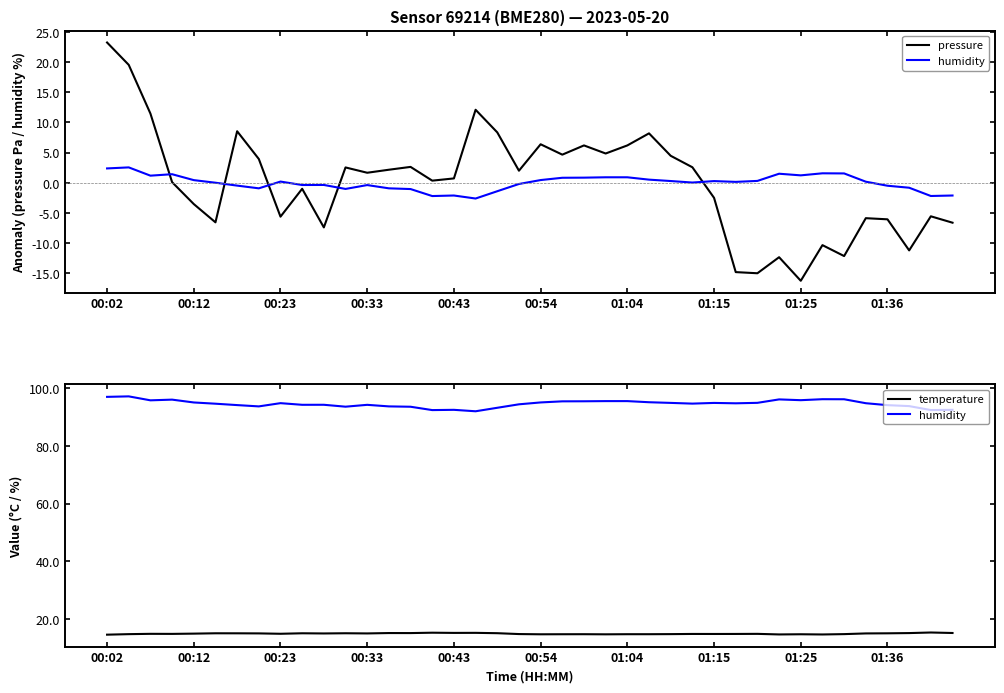

Is this an area chart (filled region under the line)?

No